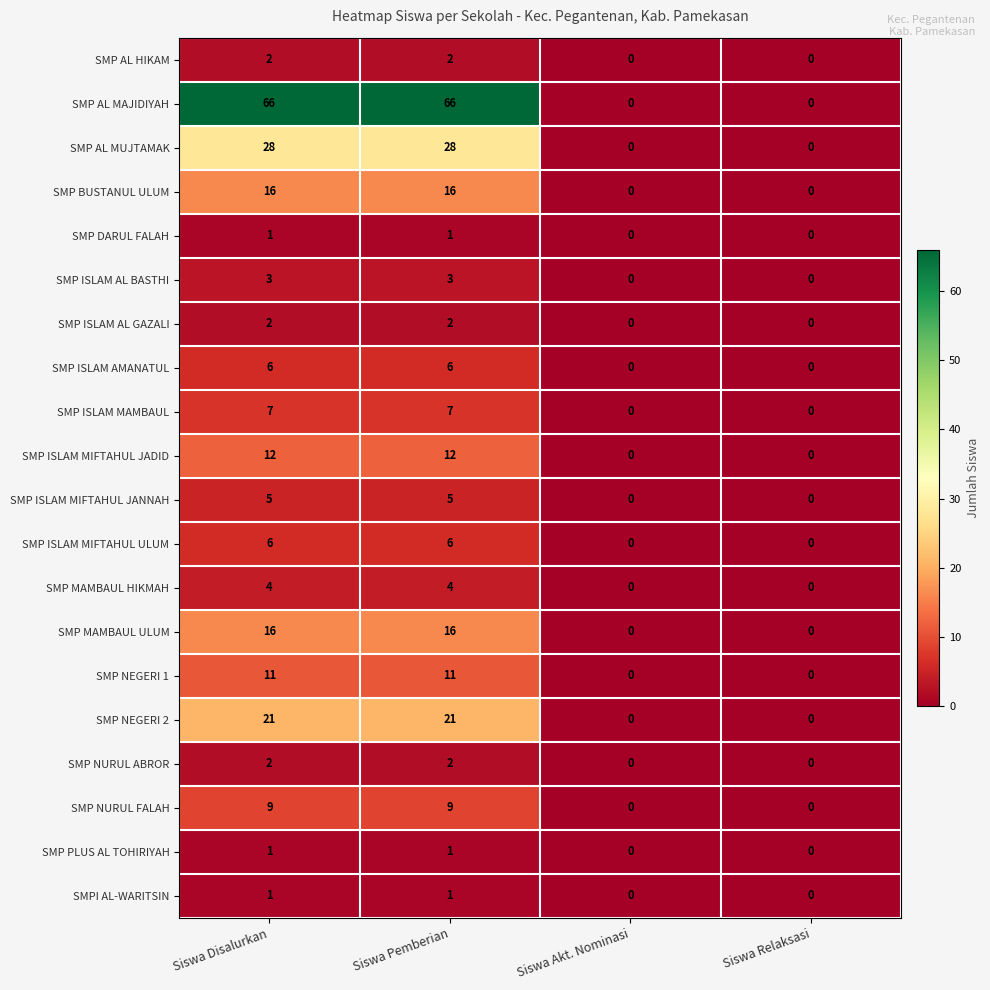

What is the sum of the SMP ISLAM AMANATUL values at Siswa Disalurkan and Siswa Pemberian?

12